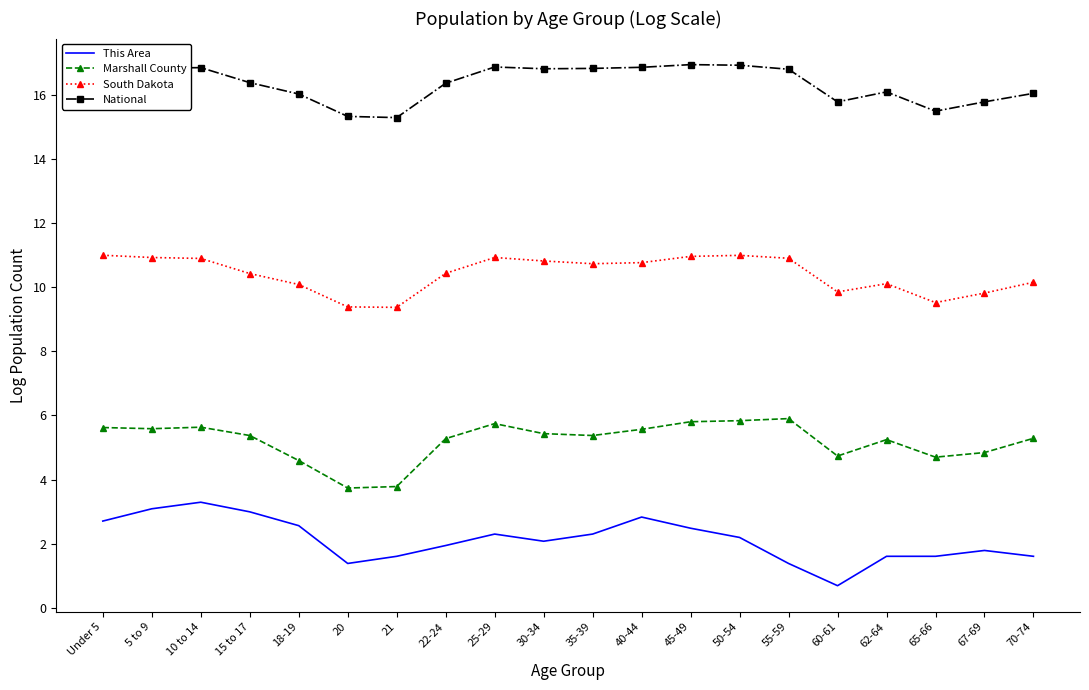

Which series changed the most between 35-39 and 67-69?

National